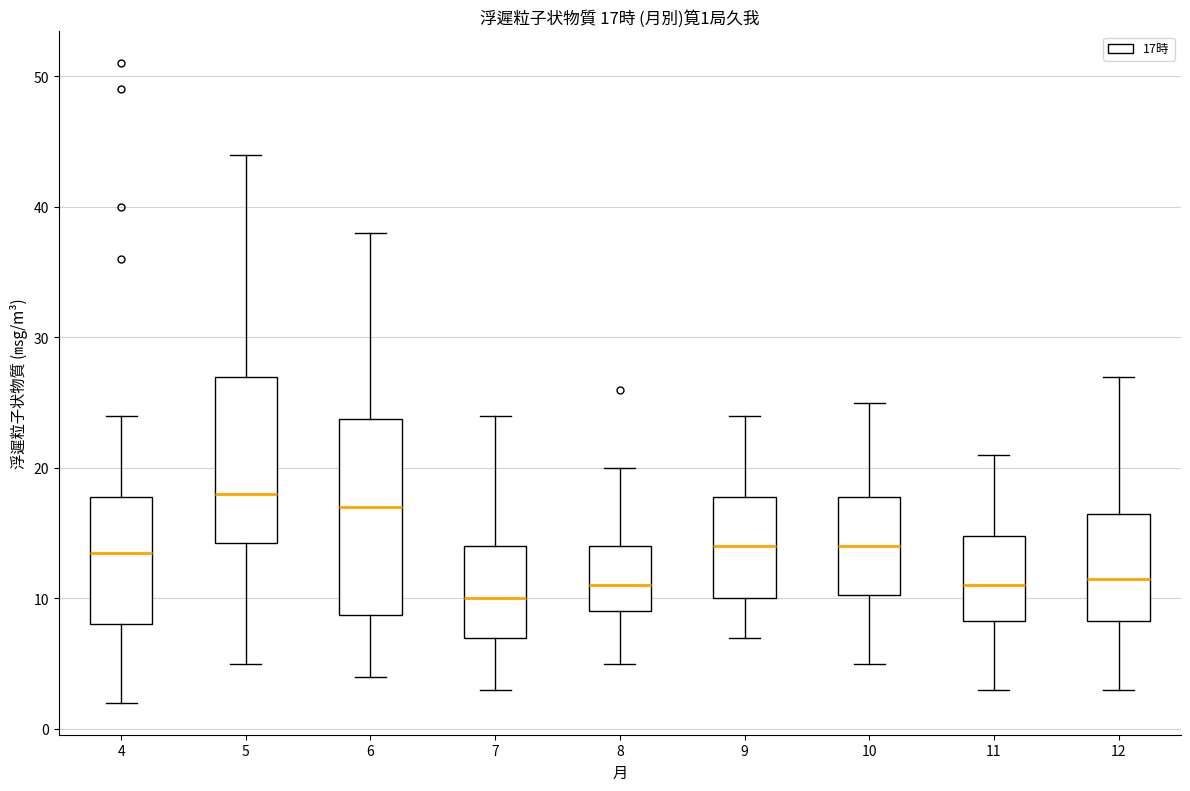

Which box is the tallest, from its lower edge to its upper edge?

6